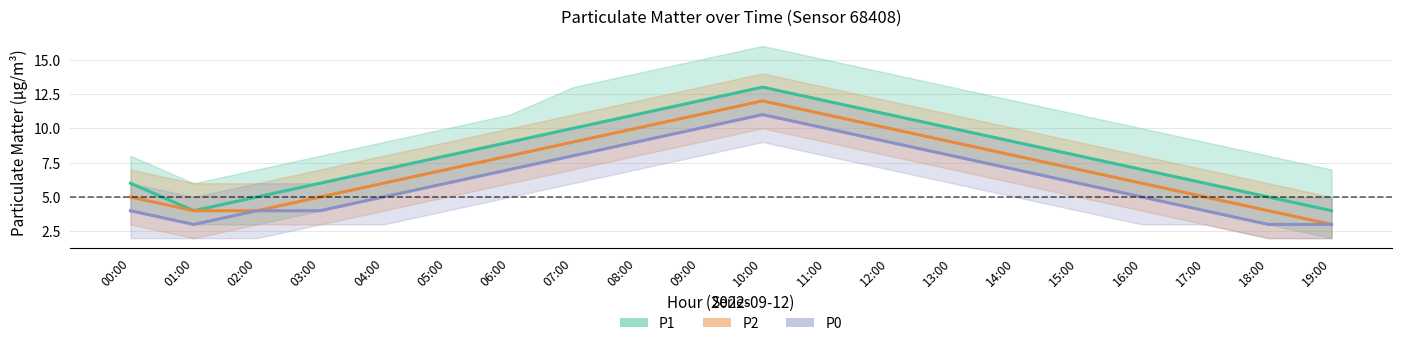

Reading right to left, transcribe all the data shown in this chart.

P1: 19:00=4	18:00=5	17:00=6	16:00=7	15:00=8	14:00=9	13:00=10	12:00=11	11:00=12	10:00=13	09:00=12	08:00=11	07:00=10	06:00=9	05:00=8	04:00=7	03:00=6	02:00=5	01:00=4	00:00=6
P2: 19:00=3	18:00=4	17:00=5	16:00=6	15:00=7	14:00=8	13:00=9	12:00=10	11:00=11	10:00=12	09:00=11	08:00=10	07:00=9	06:00=8	05:00=7	04:00=6	03:00=5	02:00=4	01:00=4	00:00=5
P0: 19:00=3	18:00=3	17:00=4	16:00=5	15:00=6	14:00=7	13:00=8	12:00=9	11:00=10	10:00=11	09:00=10	08:00=9	07:00=8	06:00=7	05:00=6	04:00=5	03:00=4	02:00=4	01:00=3	00:00=4